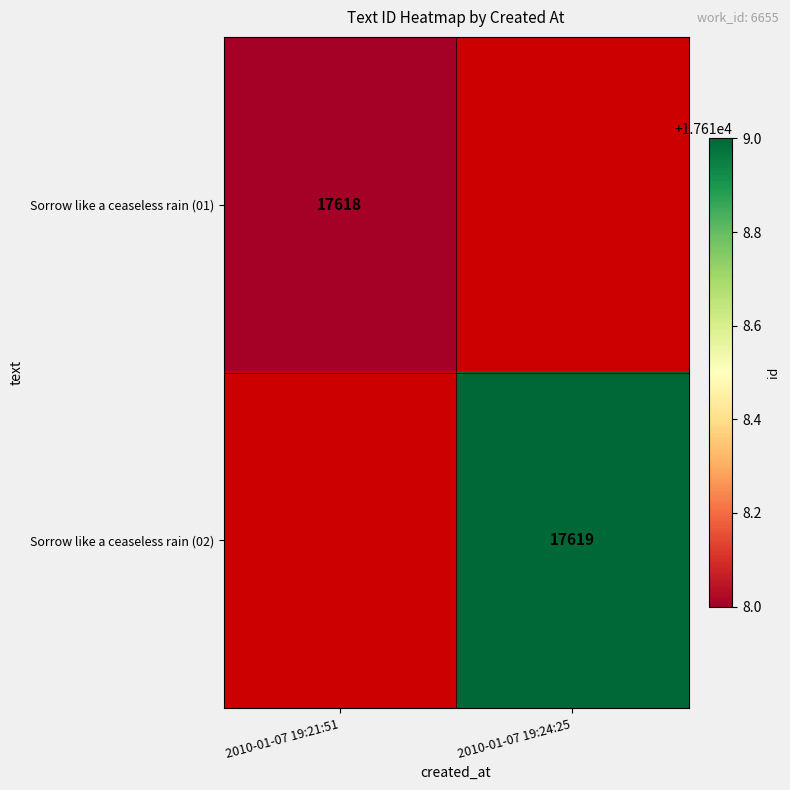

Is it true that Sorrow like a ceaseless rain (02) equals 17619 at 2010-01-07 19:24:25?

True